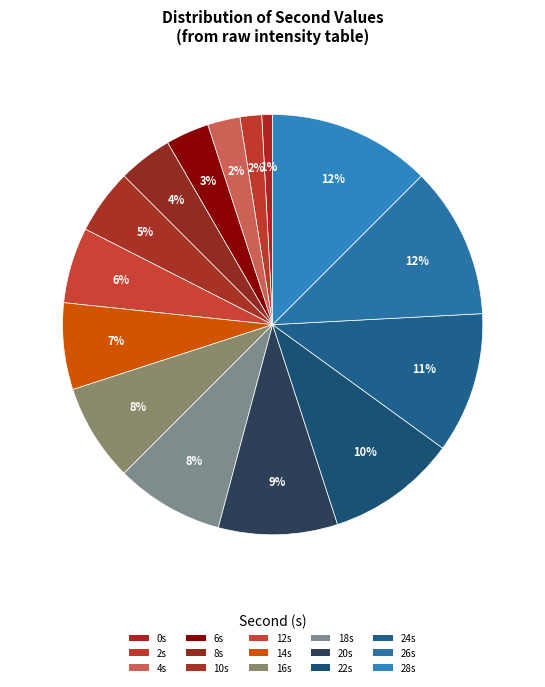

How many slices are in this pie chart?

15